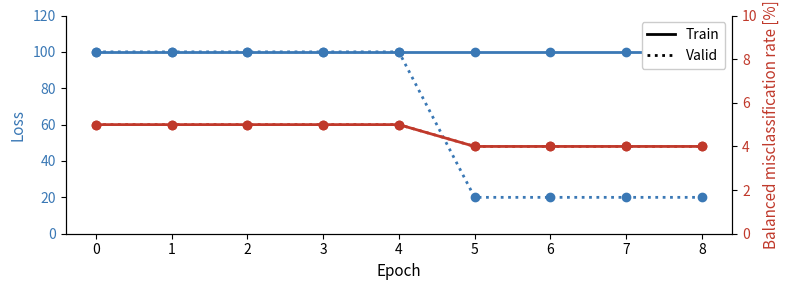

True or false: Valid and Train cross at least once.

False